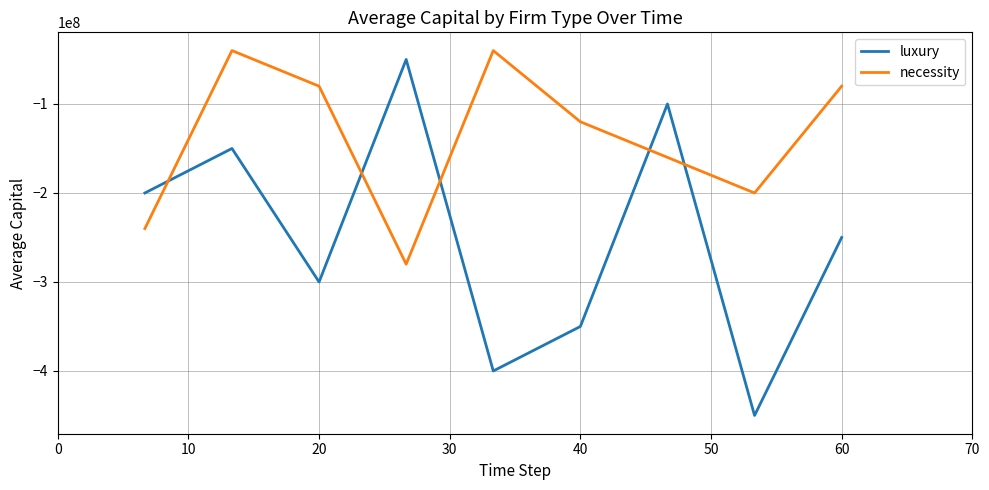

What is the smallest value displayed?

-450000000